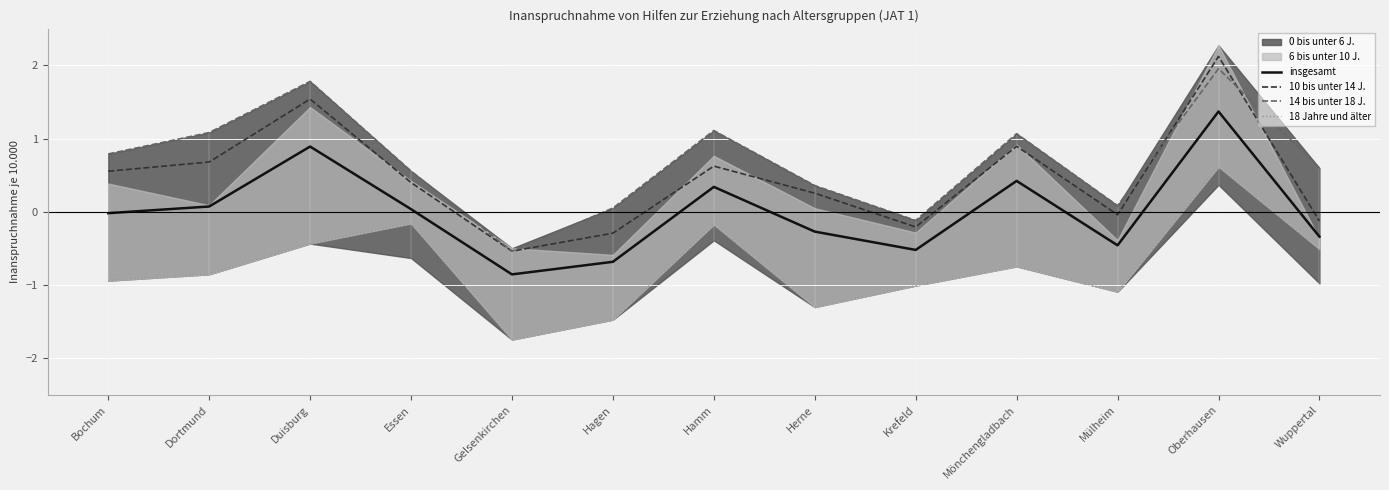

True or false: insgesamt and 10 bis unter 14 J. cross at least once.

False